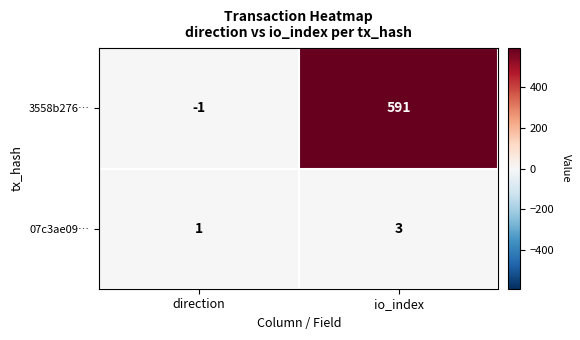

Rank the series by their average value, from lowest to highest.

07c3ae09…, 3558b276…